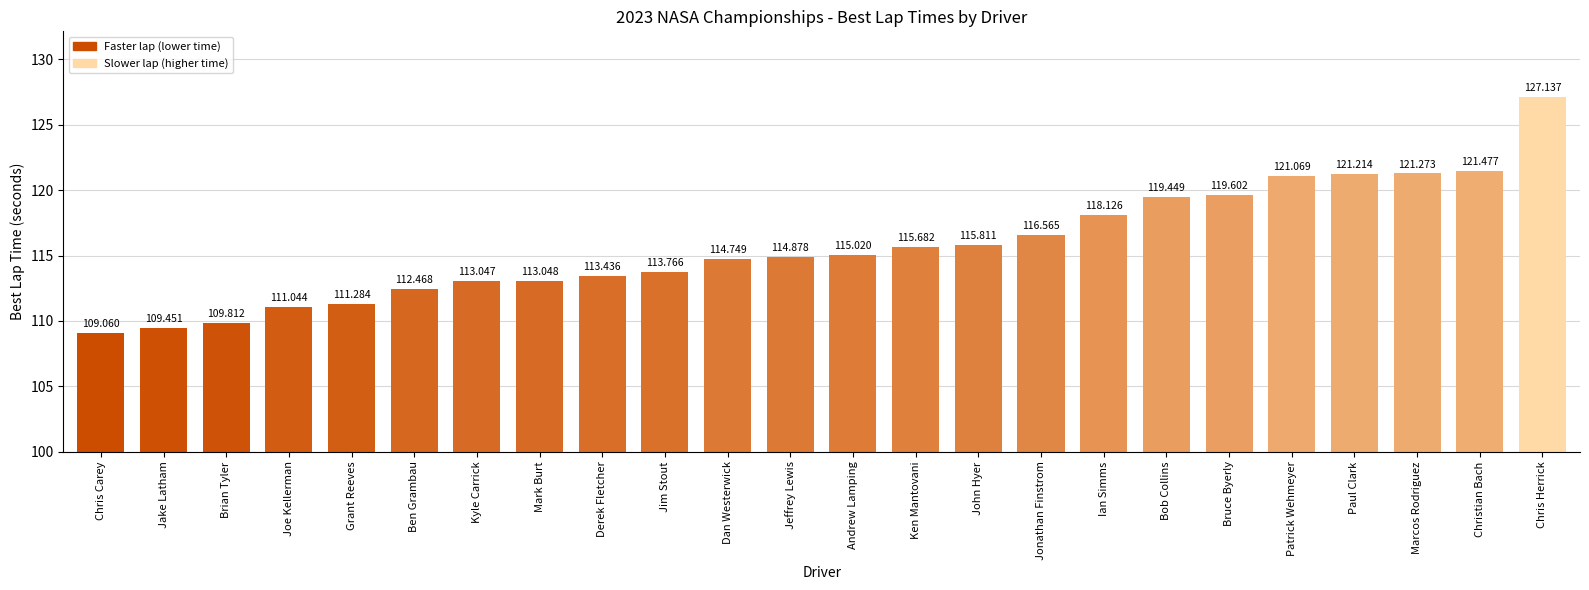

Reading right to left, list all the values displayed in this chart.

Chris Herrick=127.1	Christian Bach=121.5	Marcos Rodriguez=121.3	Paul Clark=121.2	Patrick Wehmeyer=121.1	Bruce Byerly=119.6	Bob Collins=119.4	Ian Simms=118.1	Jonathan Finstrom=116.6	John Hyer=115.8	Ken Mantovani=115.7	Andrew Lamping=115.0	Jeffrey Lewis=114.9	Dan Westerwick=114.7	Jim Stout=113.8	Derek Fletcher=113.4	Mark Burt=113.0	Kyle Carrick=113.0	Ben Grambau=112.5	Grant Reeves=111.3	Joe Kellerman=111.0	Brian Tyler=109.8	Jake Latham=109.5	Chris Carey=109.1